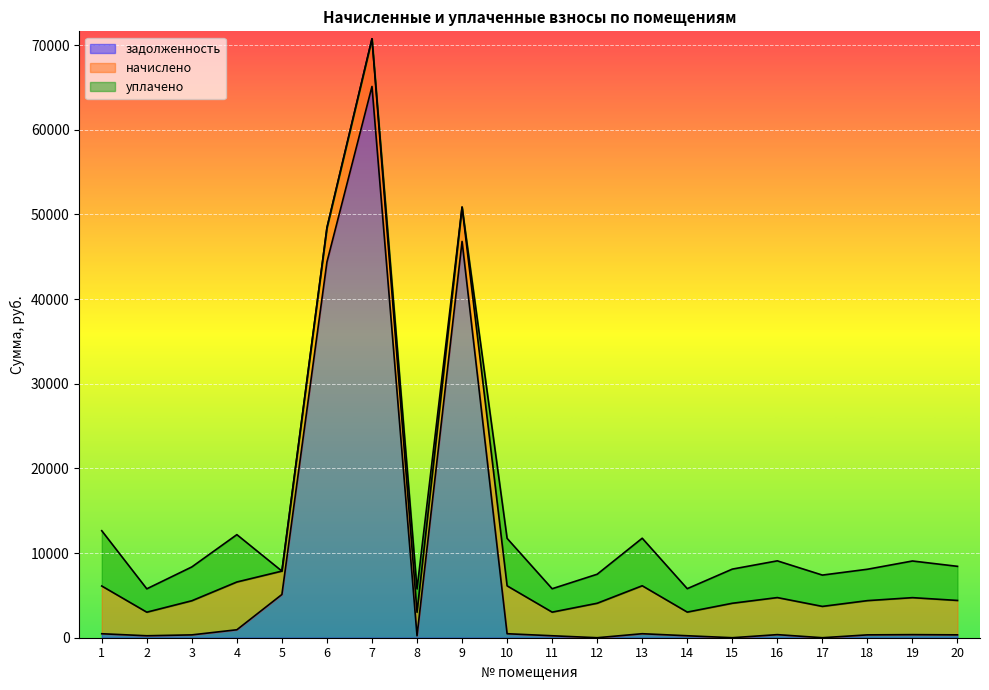

What is the maximum value shown in the chart?

65125.2